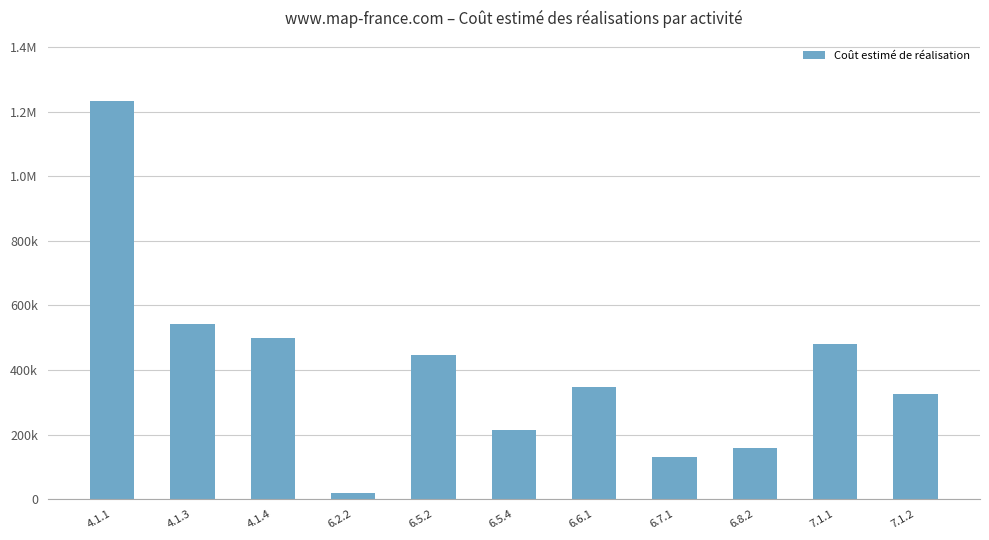

Rank the categories by value from lowest to highest.

6.2.2, 6.7.1, 6.8.2, 6.5.4, 7.1.2, 6.6.1, 6.5.2, 7.1.1, 4.1.4, 4.1.3, 4.1.1